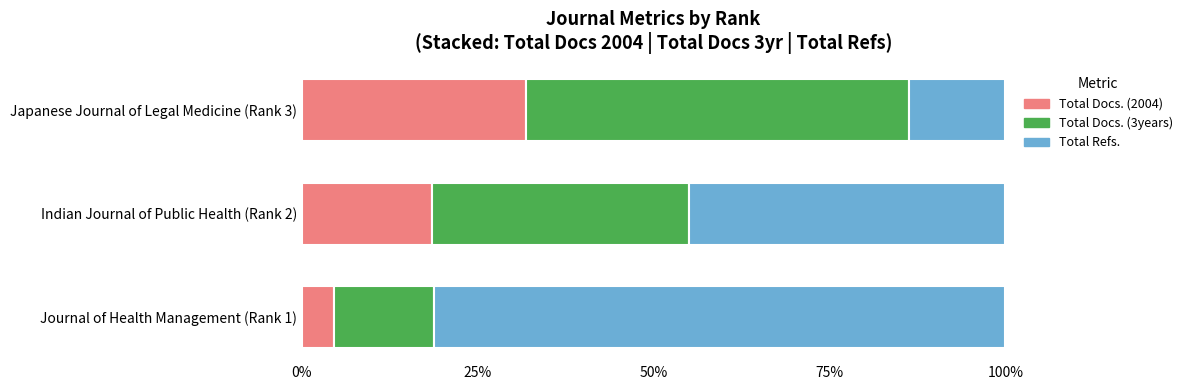

What is the minimum value for Total Docs. (2004)?

4.5